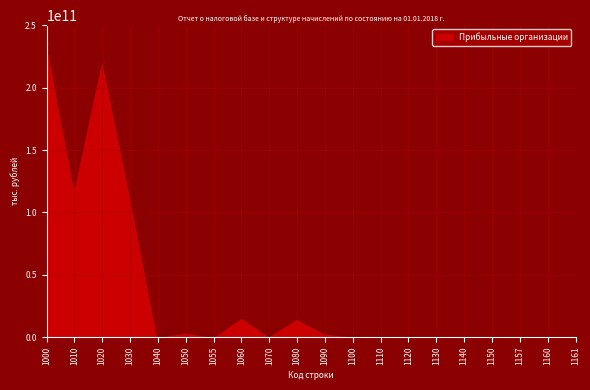

Does the chart have visible grid lines?

Yes